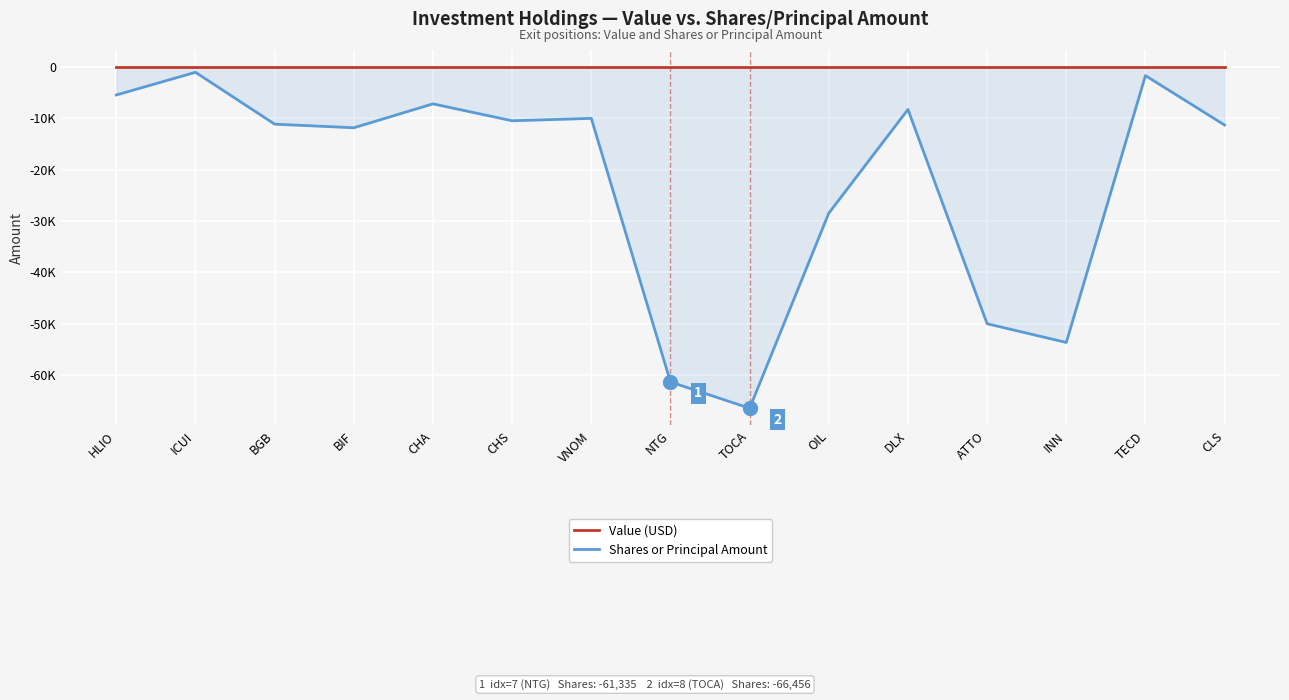

Reading left to right, what are all the values shown in this chart?

Value (USD): 0	0	0	0	0	0	0	0	0	0	0	0	0	0	0
Shares or Principal Amount: -5454	-1038	-11135	-11839	-7186	-10481	-10012	-61335	-66456	-28472	-8279	-50000	-53645	-1679	-11309